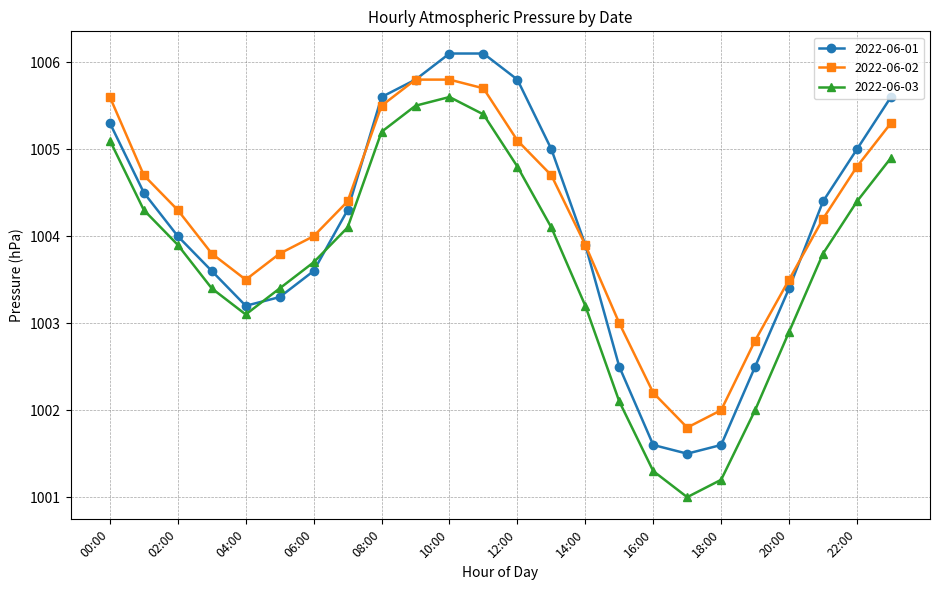

What is the lowest value of the 2022-06-02 series?

1001.8